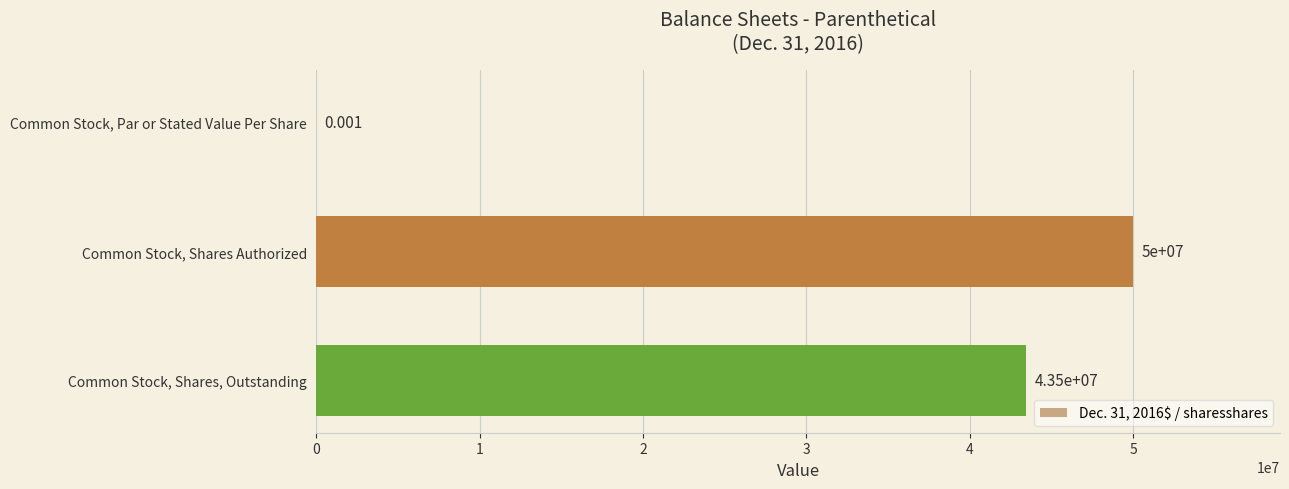

Between Common Stock, Par or Stated Value Per Share and Common Stock, Shares, Outstanding, which is larger?

Common Stock, Shares, Outstanding